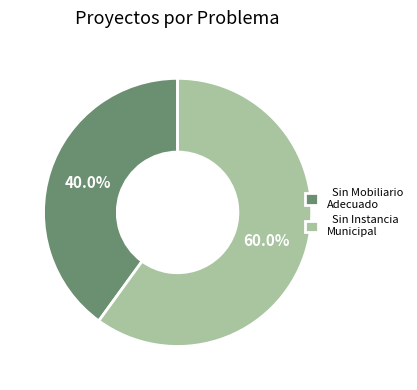

What is the smallest slice in the pie chart?

Sin Mobiliario Adecuado